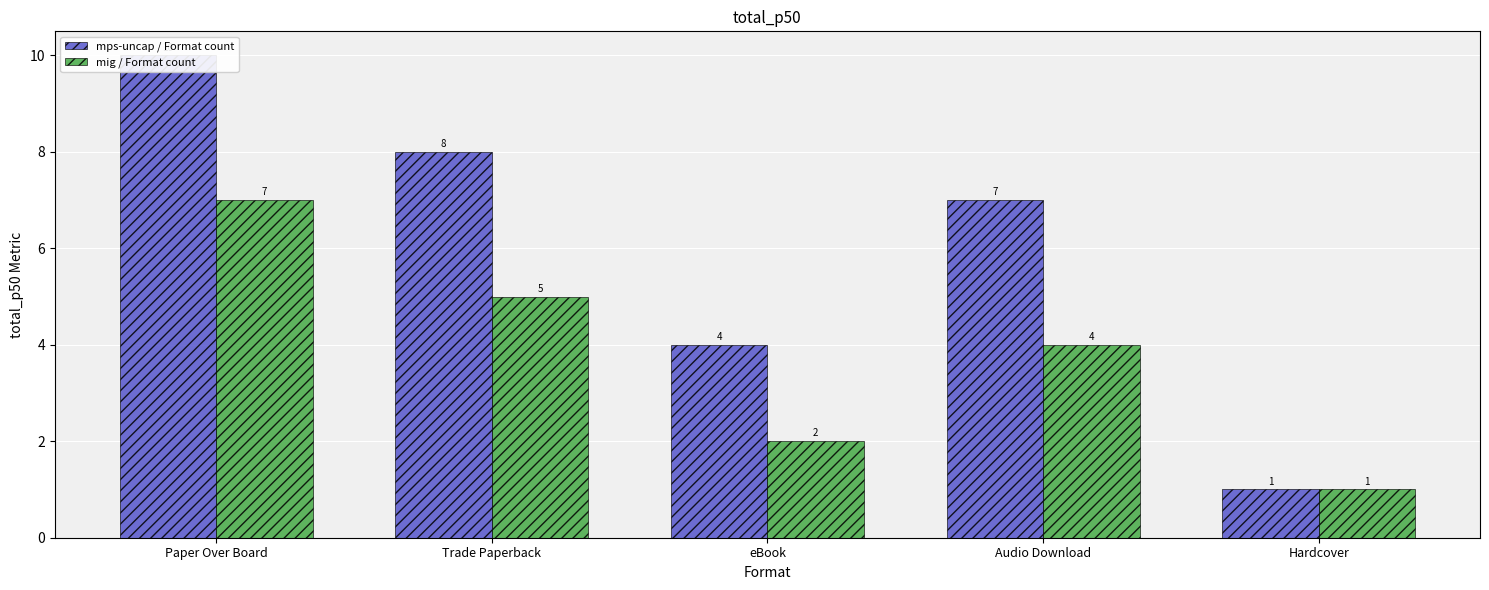

What position from the left is Audio Download?

4